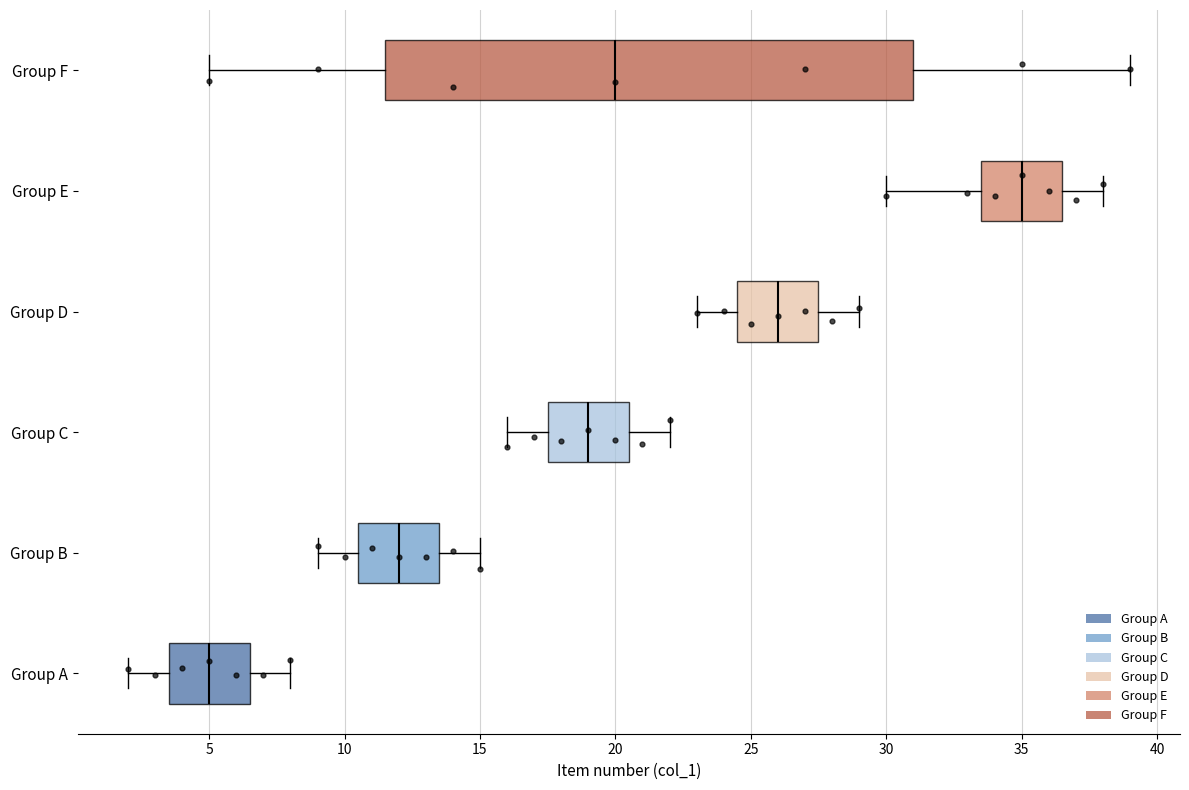

Reading bottom to top, transcribe this box plot: for each box, give where its median line is, the range the box spans, and where its two whiskers end, as read against the x-axis. The values are not printed on the chart, so give them approximately, as read against the axis.

Group A: median 5.0, box 3.5 to 6.5, whiskers 2.0 to 8.0
Group B: median 12.0, box 10.5 to 13.5, whiskers 9.0 to 15.0
Group C: median 19.0, box 17.5 to 20.5, whiskers 16.0 to 22.0
Group D: median 26.0, box 24.5 to 27.5, whiskers 23.0 to 29.0
Group E: median 35.0, box 33.5 to 36.5, whiskers 30.0 to 38.0
Group F: median 20.0, box 11.5 to 31.0, whiskers 5.0 to 39.0